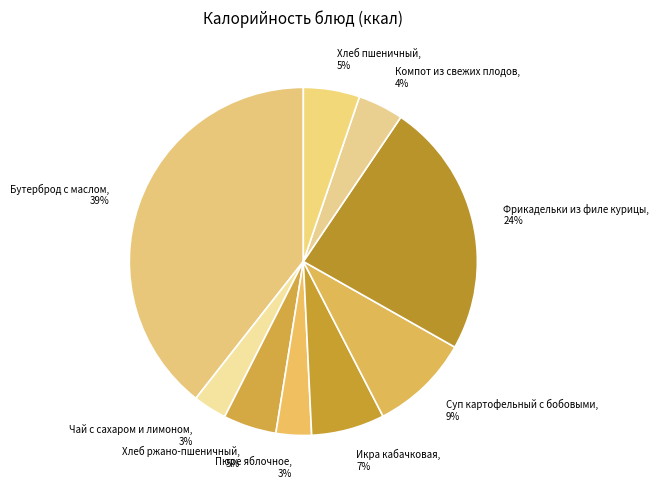

How many segments does this pie chart have?

9